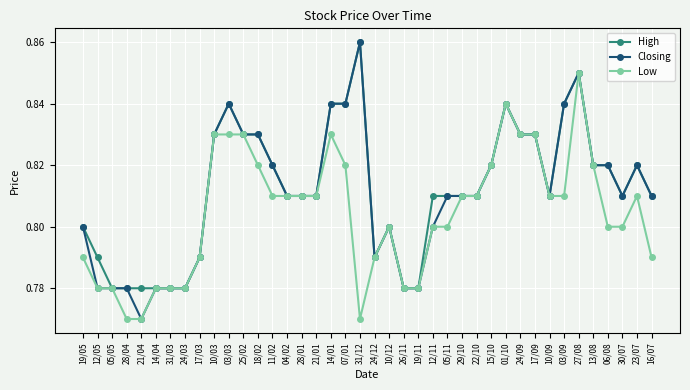

Is the value of High at 10/03 greater than the value of Closing at 05/11?

Yes